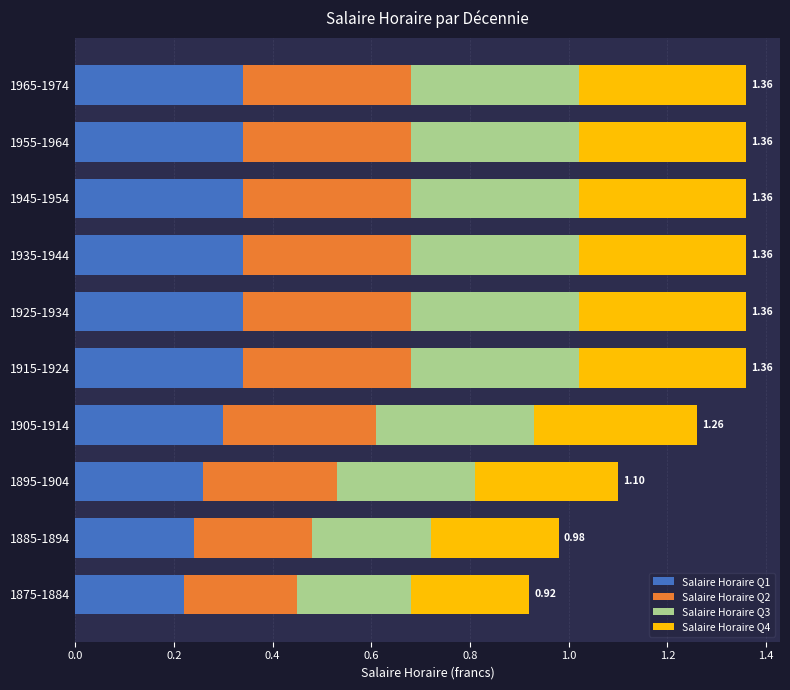

What is the total value across all series at 1925-1934?

1.4